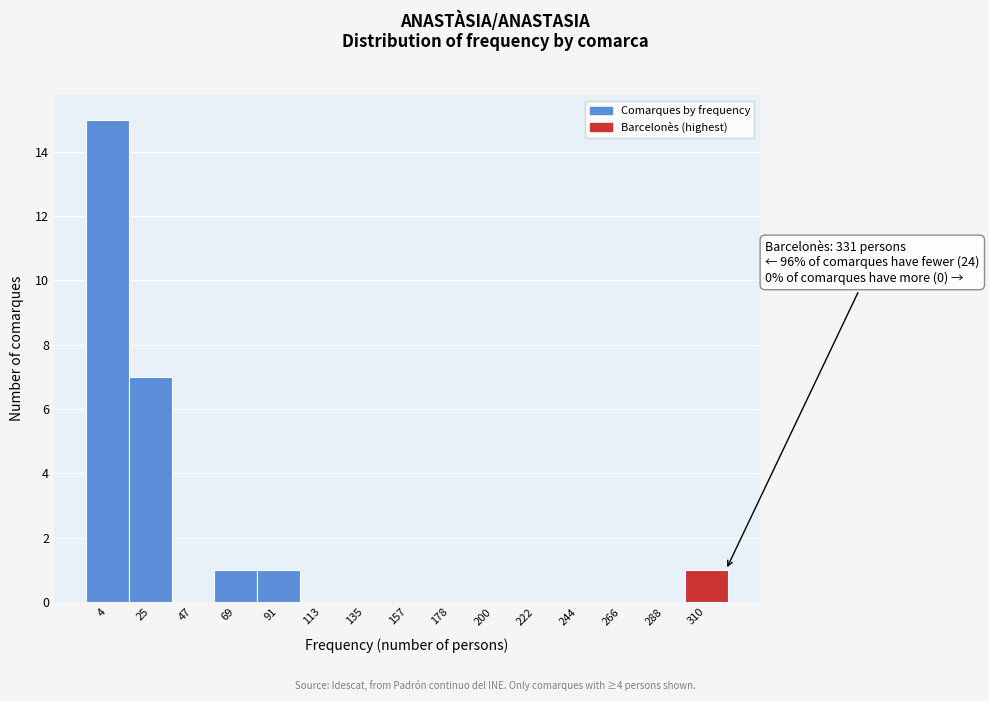

Reading left to right, list all the values displayed in this chart.

4=15	25=7	47=0	69=1	91=1	113=0	135=0	157=0	178=0	200=0	222=0	244=0	266=0	288=0	310=1